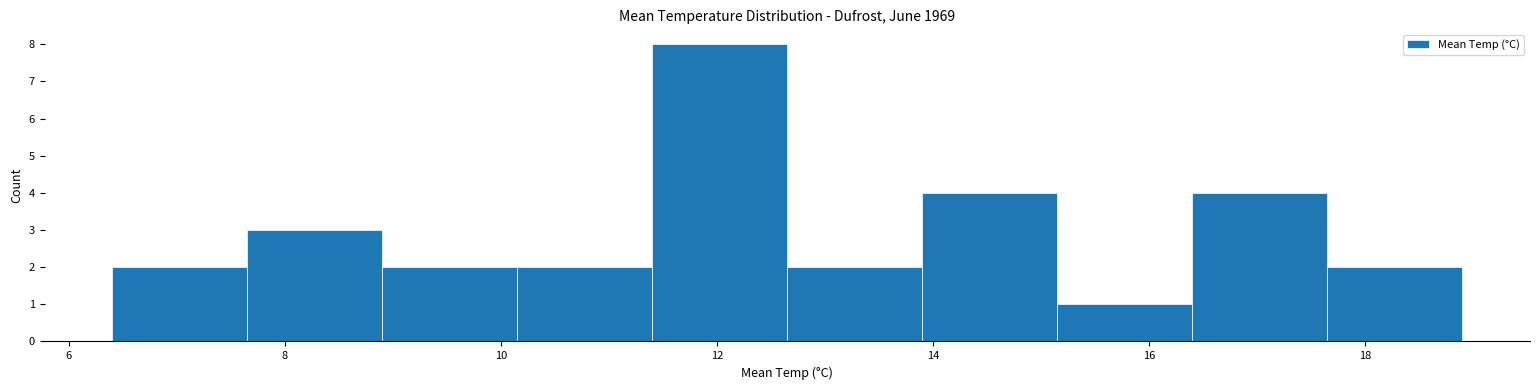

Over which range of the x-axis is the bar tallest?

11.40 to 12.65